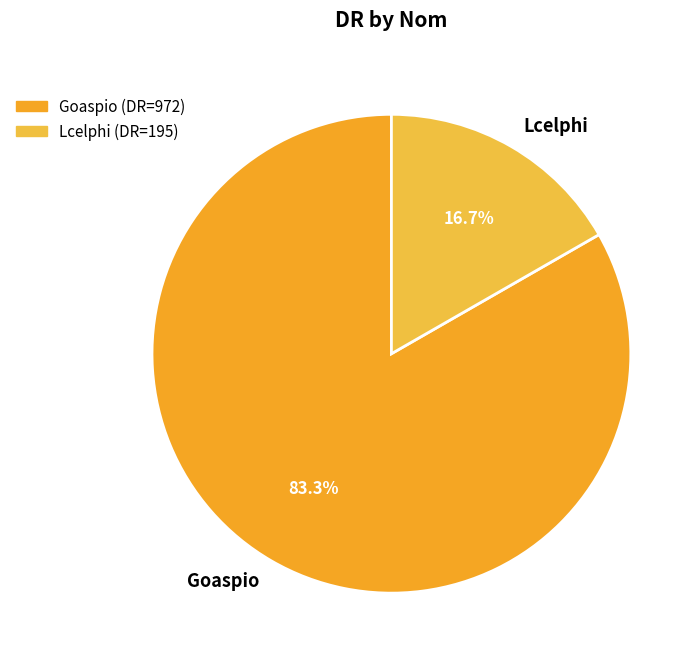

Rank the categories by value from highest to lowest.

Goaspio, Lcelphi